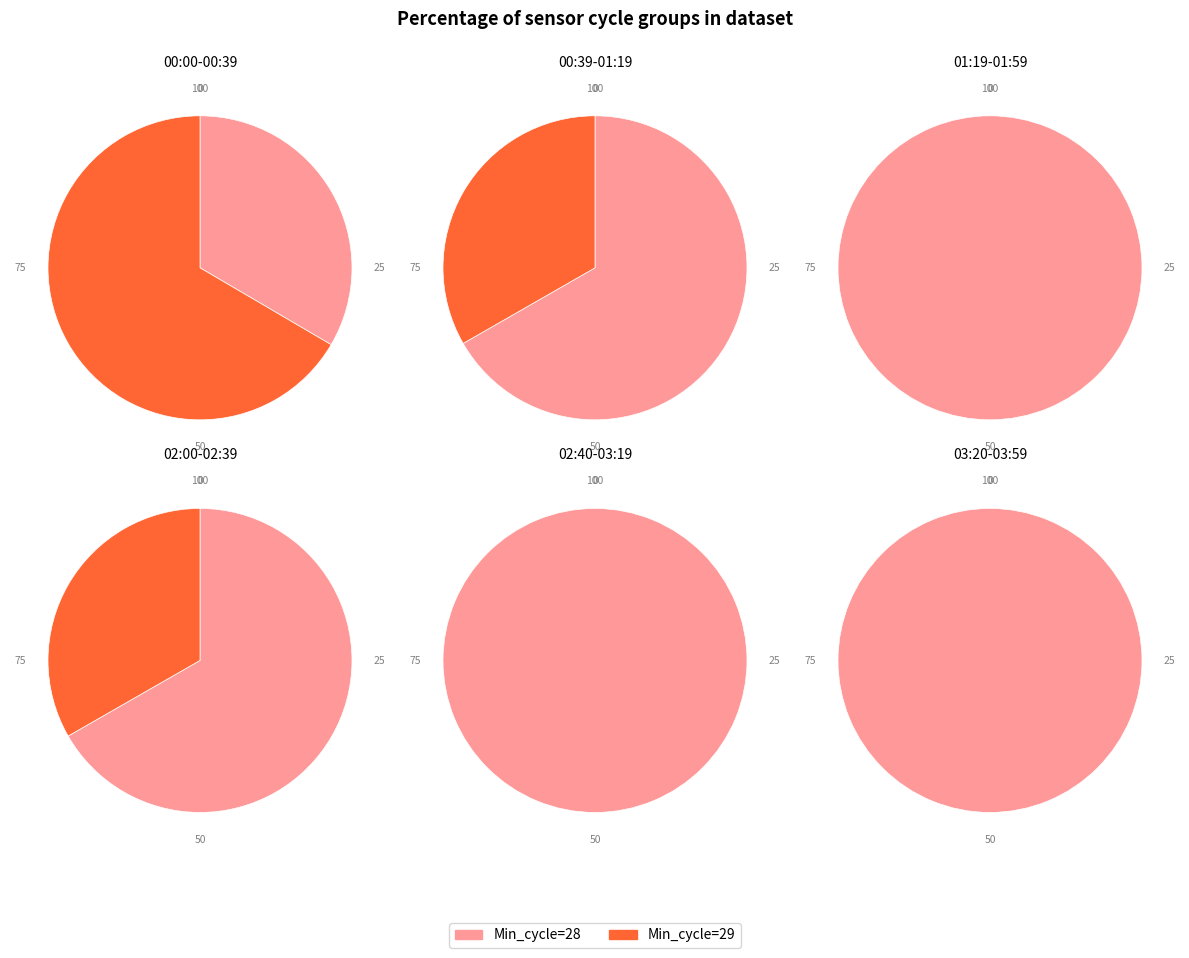

Between 29 and 28, which is larger?

28